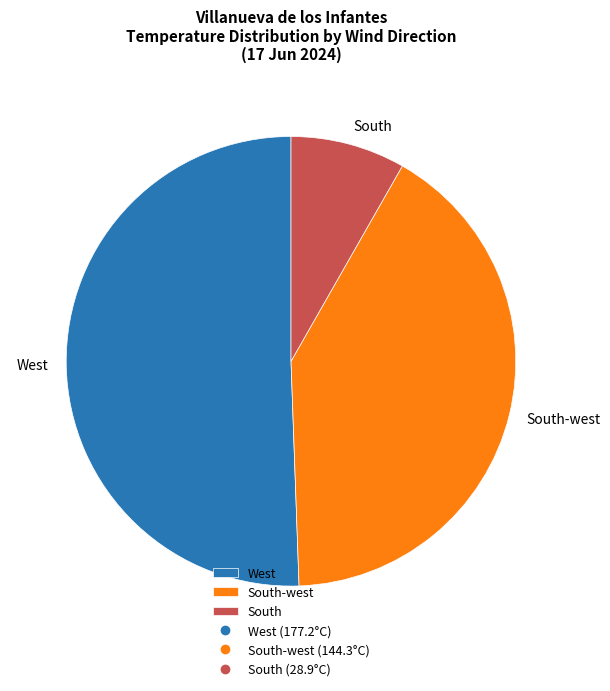

Is there a majority slice in this chart?

Yes